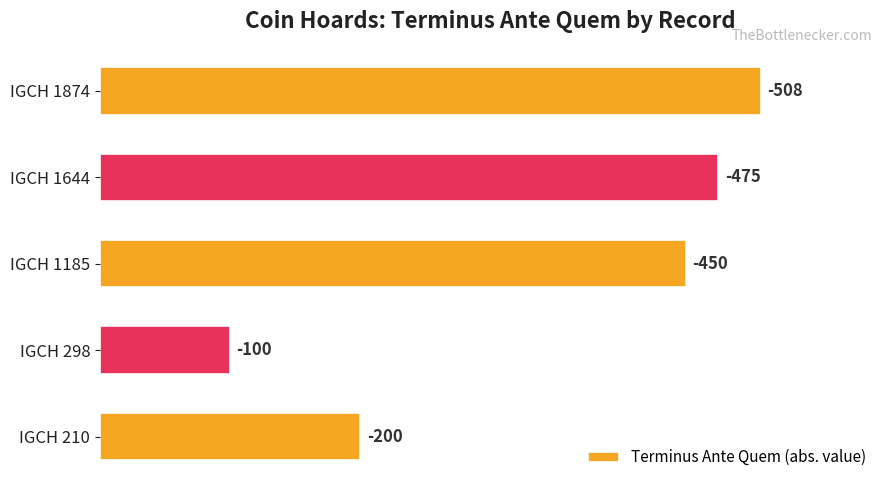

How many bars are there in total?

5